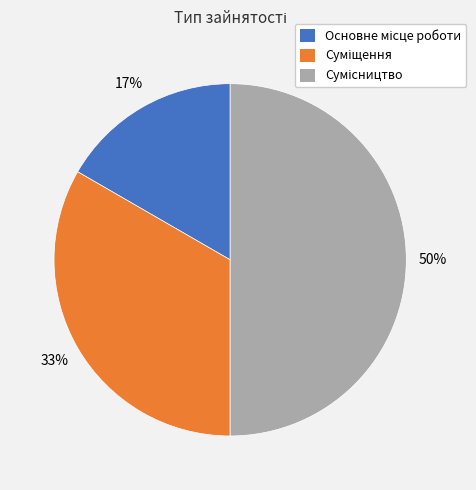

To the nearest percent, what is the difference between the largest and smallest slice percentages?

33%